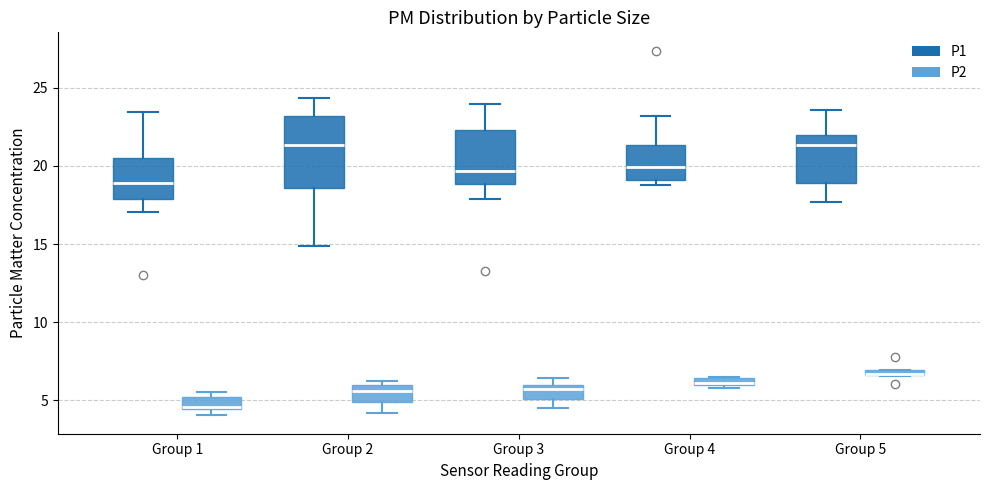

Where is the upper edge of the box for Group 1 (P2) on the y-axis? The values are not printed on the chart, so give them approximately, as read against the axis.

5.0